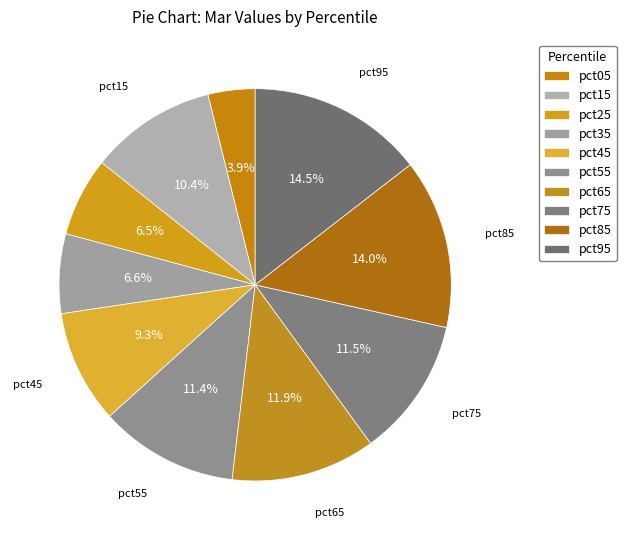

How many slices are in this pie chart?

10